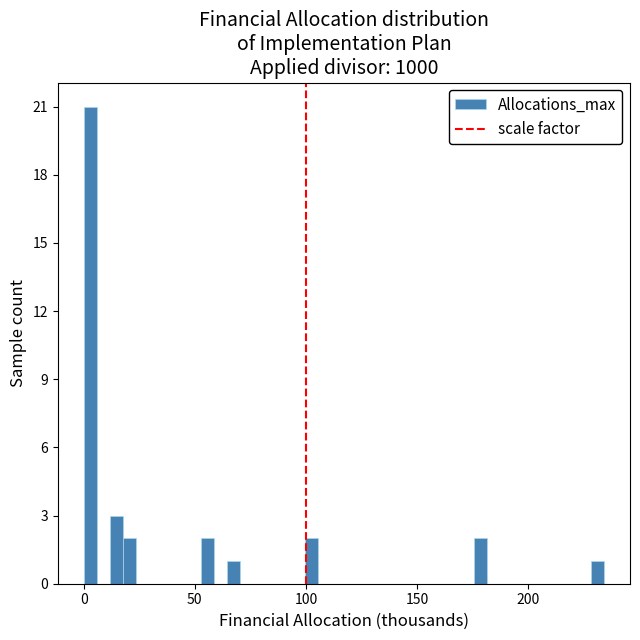

Around what value on the x-axis is the tallest bar? Give the approximate position of its centre, as read against the axis.

5